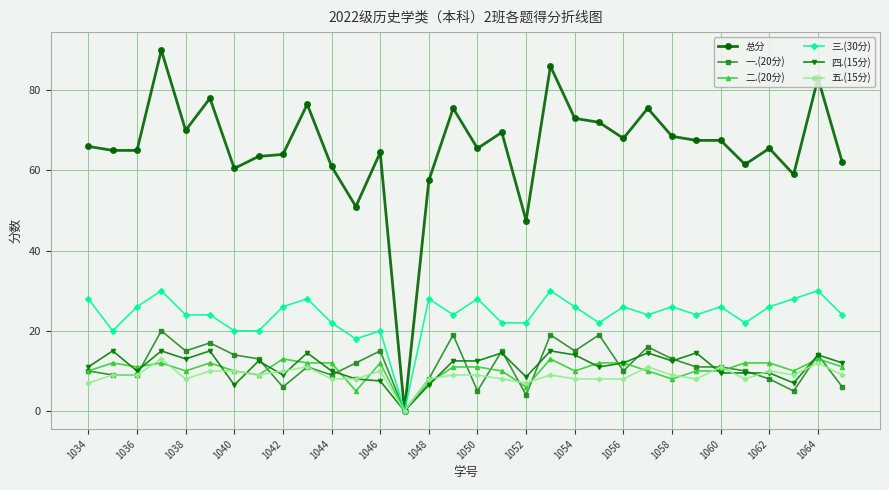

How many series are shown in this chart?

6